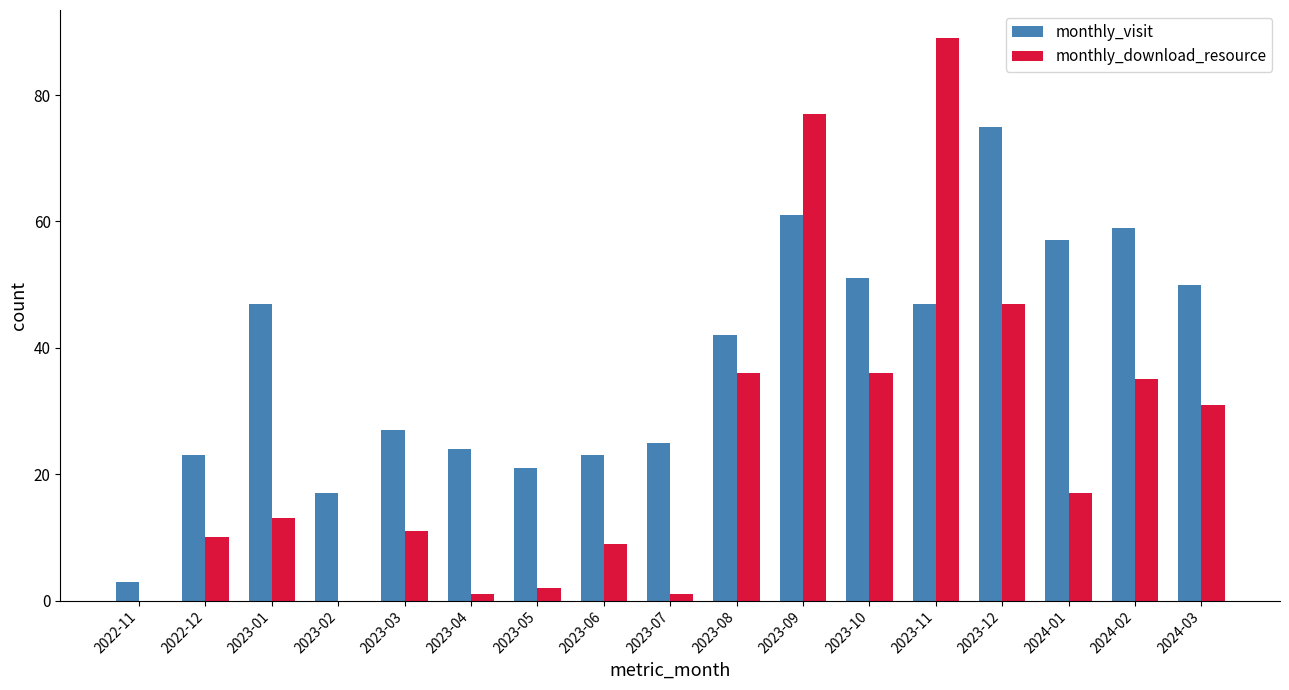

At which label is monthly_visit closest to 39?

2023-08